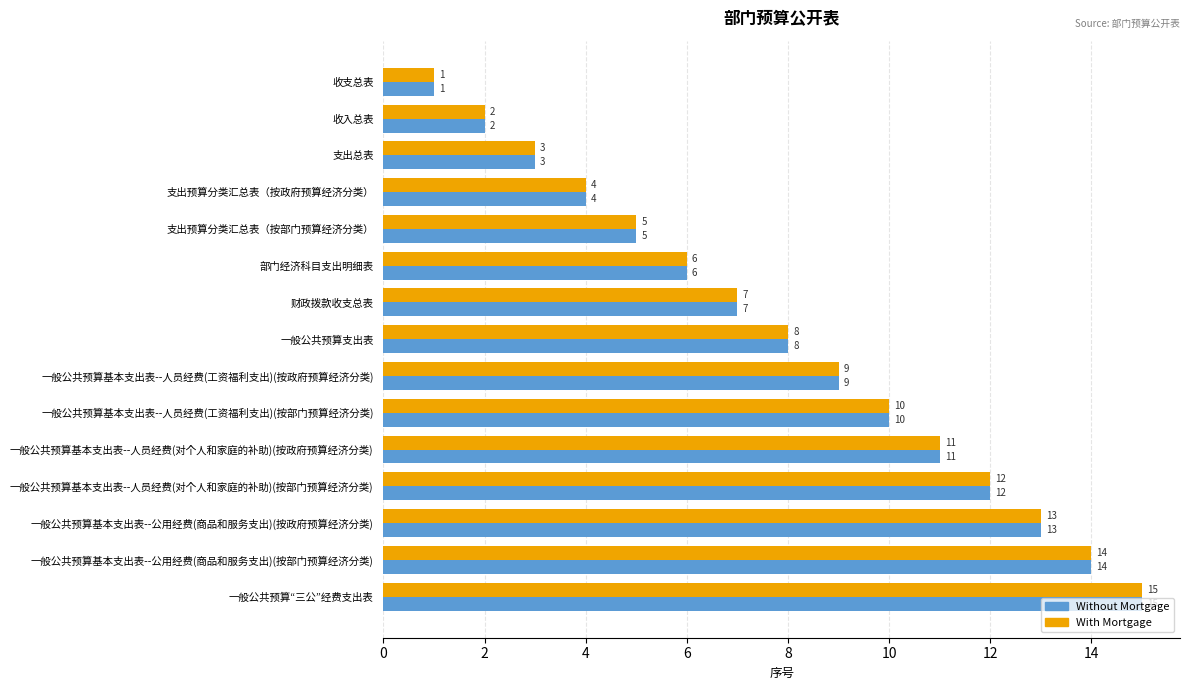

The Without Mortgage series shows 8 at 部门经济科目支出明细表. True or false?

False